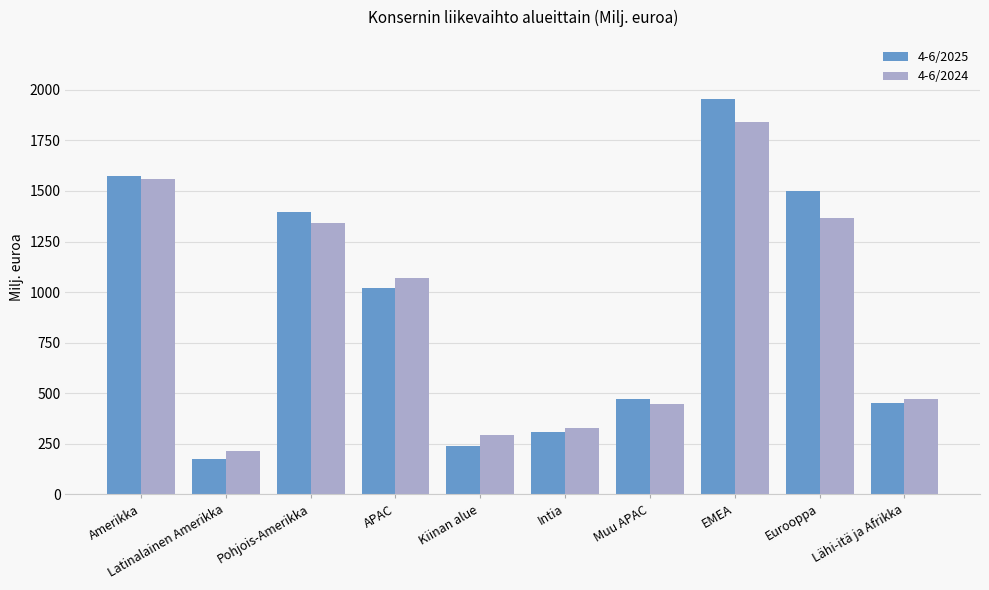

Reading right to left, what are all the values shown in this chart?

4-6/2025: 453	1501	1954	471	310	239	1020	1397	176	1572
4-6/2024: 473	1366	1839	445	329	295	1068	1343	216	1559